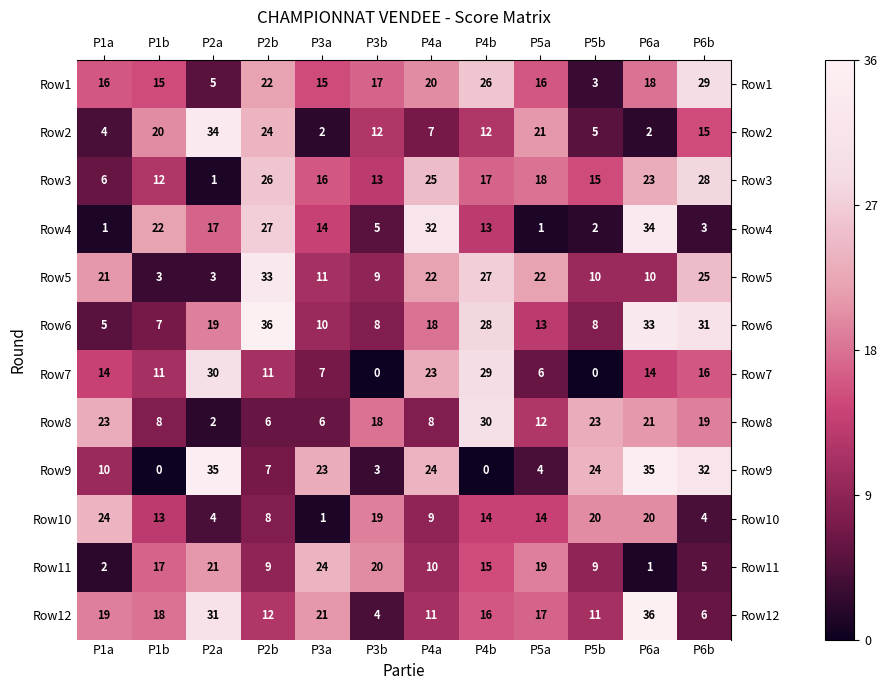

What is the spread (max minus min) of values at P3b?

20